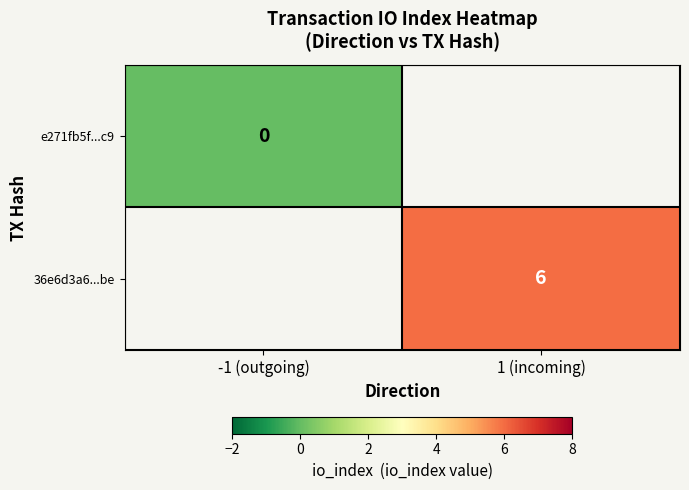

Is it true that 36e6d3a6...be equals 10 at 1 (incoming)?

False